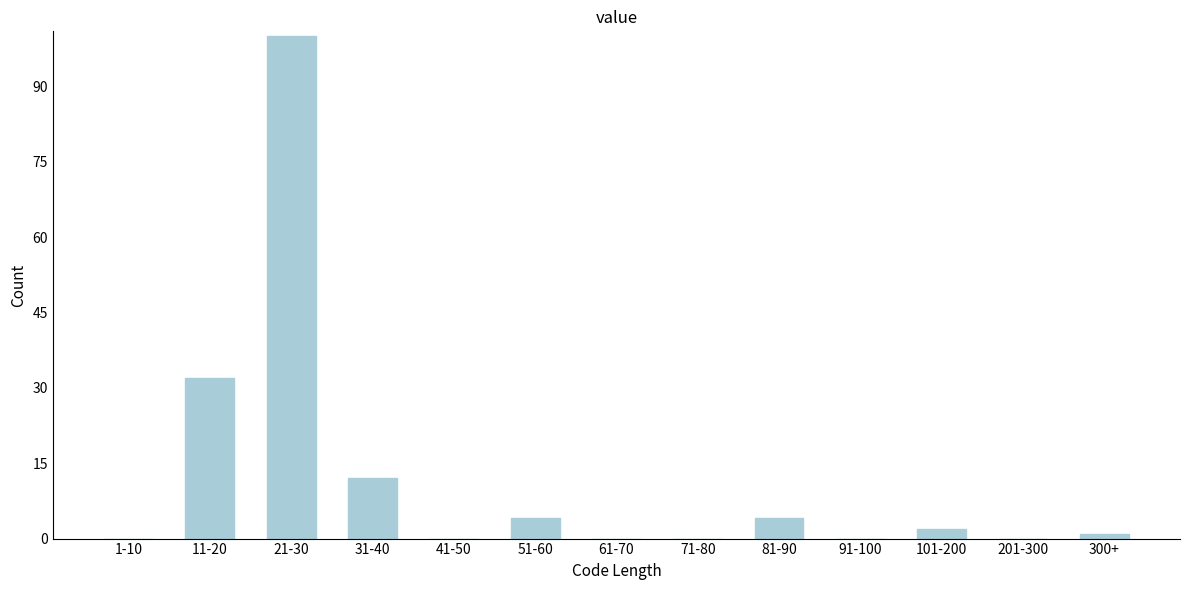

Reading right to left, what are all the values shown in this chart?

300+=1	201-300=0	101-200=2	91-100=0	81-90=4	71-80=0	61-70=0	51-60=4	41-50=0	31-40=12	21-30=100	11-20=32	1-10=0